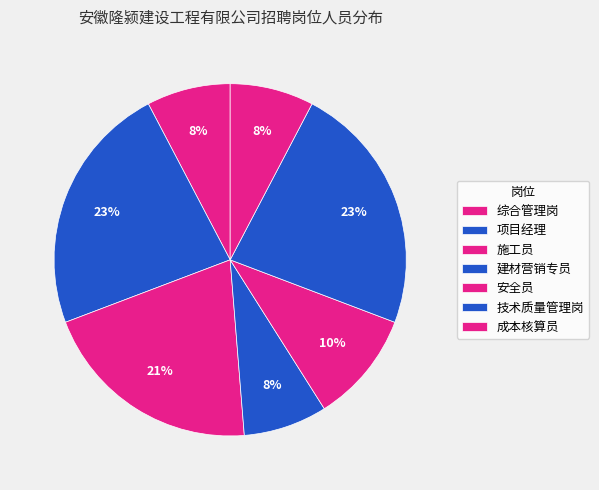

What percentage do 技术质量管理岗 and 综合管理岗 together represent?

30.8%